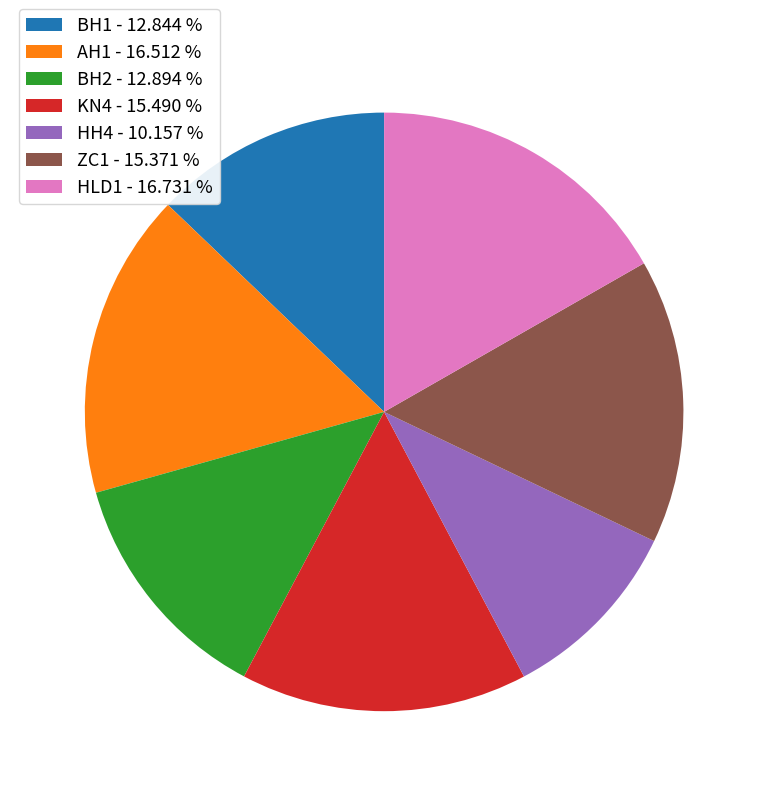

Is there a majority slice in this chart?

No